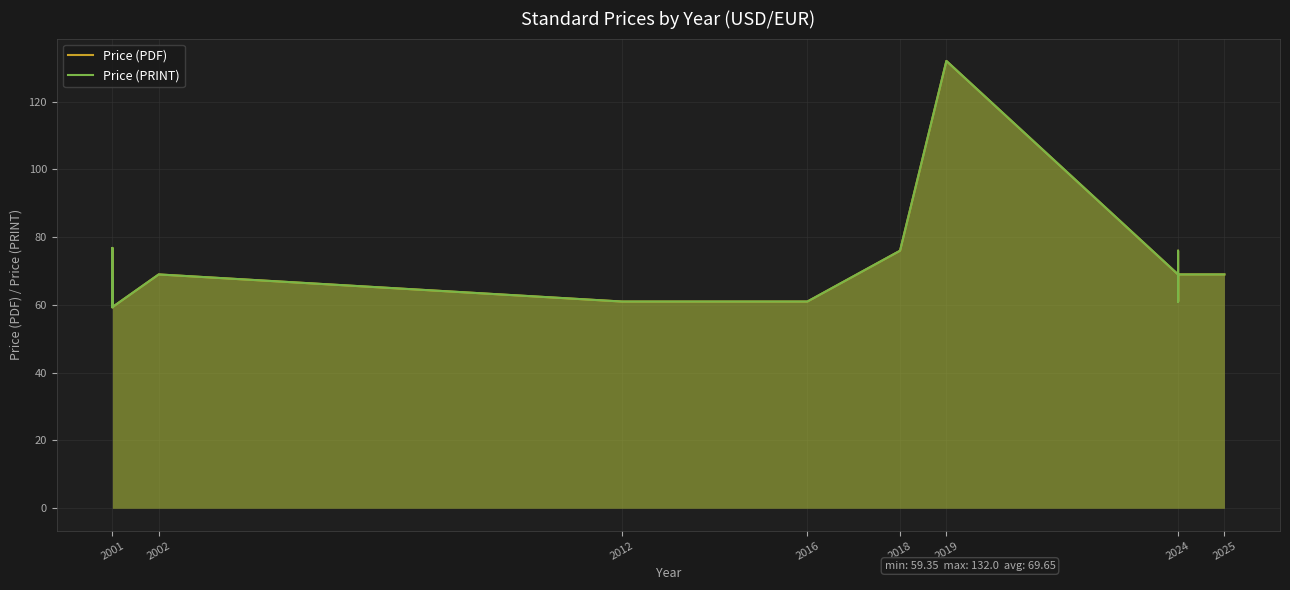

Which series has the widest spread of values?

Price (PDF)